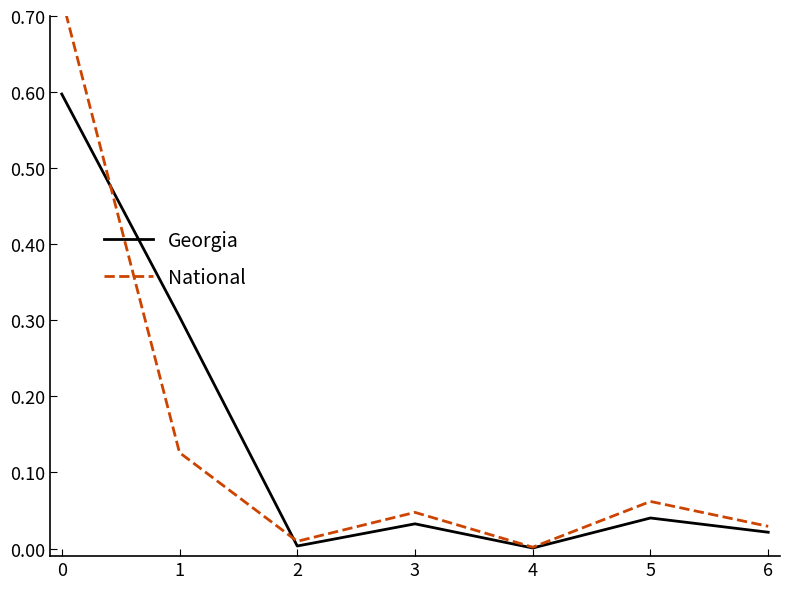

Which has a higher value, 1 or 3?

1